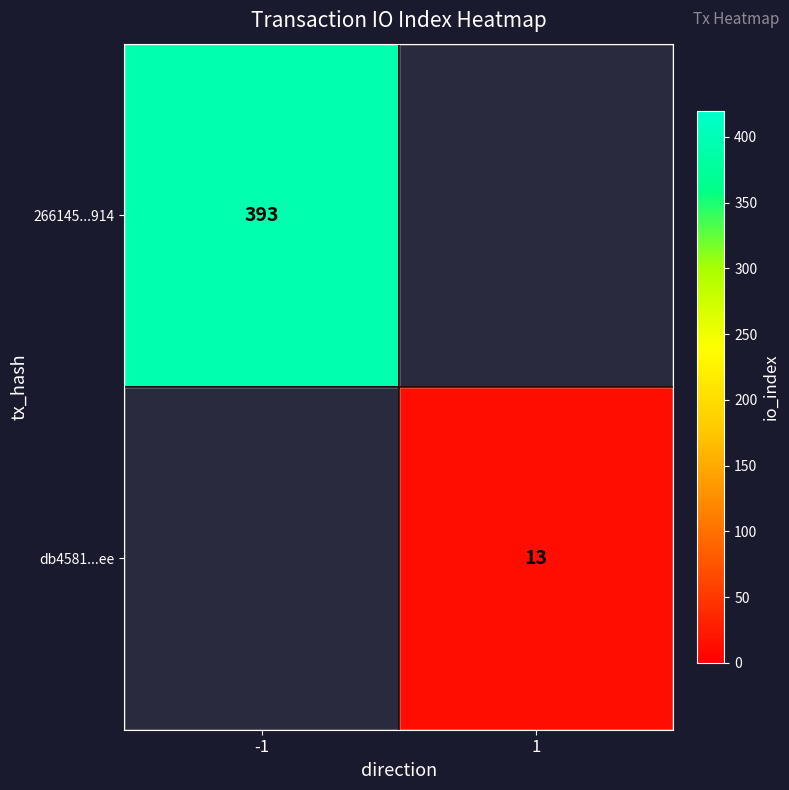

Which label corresponds to the largest value in the chart?

-1